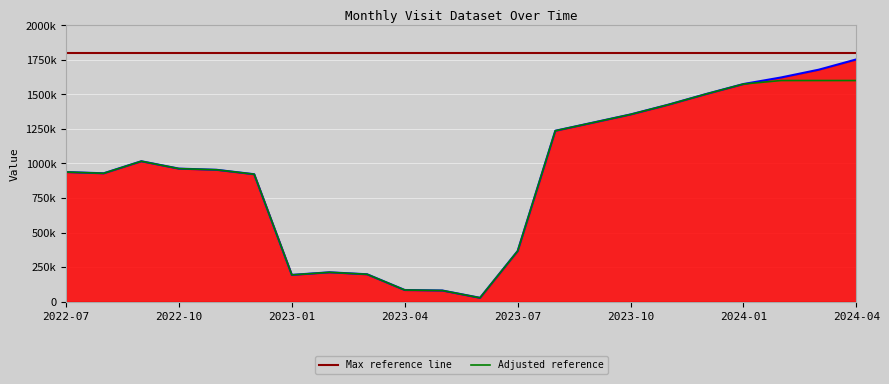

How many values are below 962456?

11